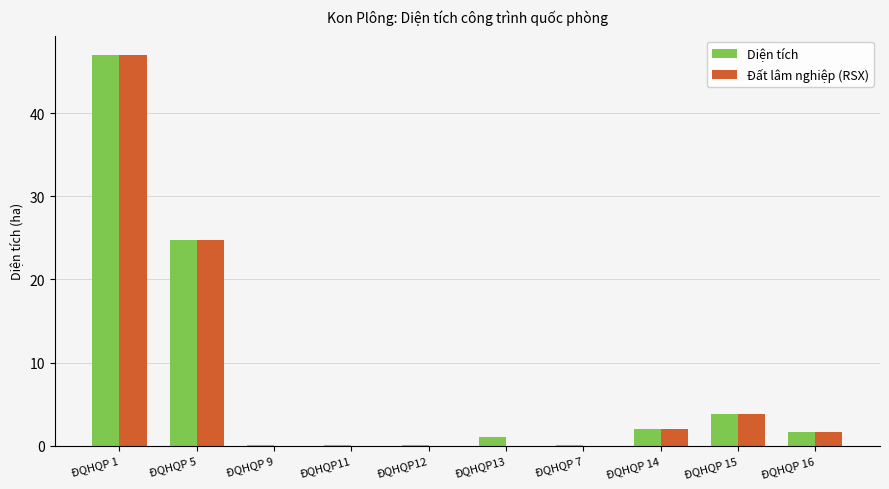

How many distinct data groups are displayed?

2